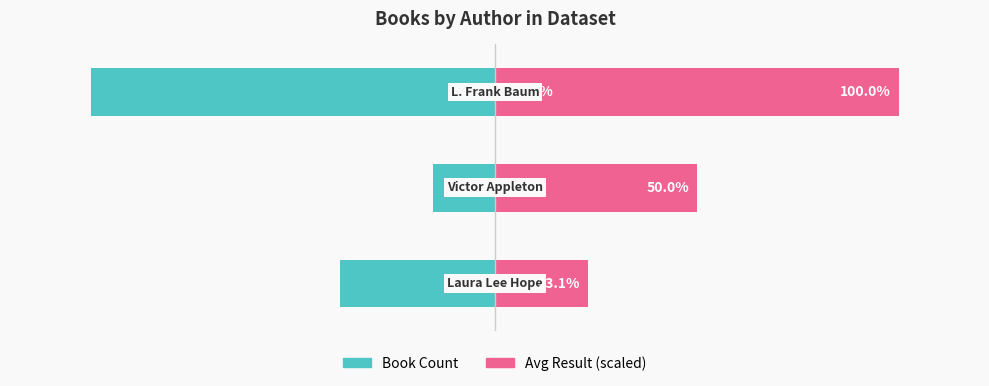

What is the minimum value shown in the chart?

-100.0